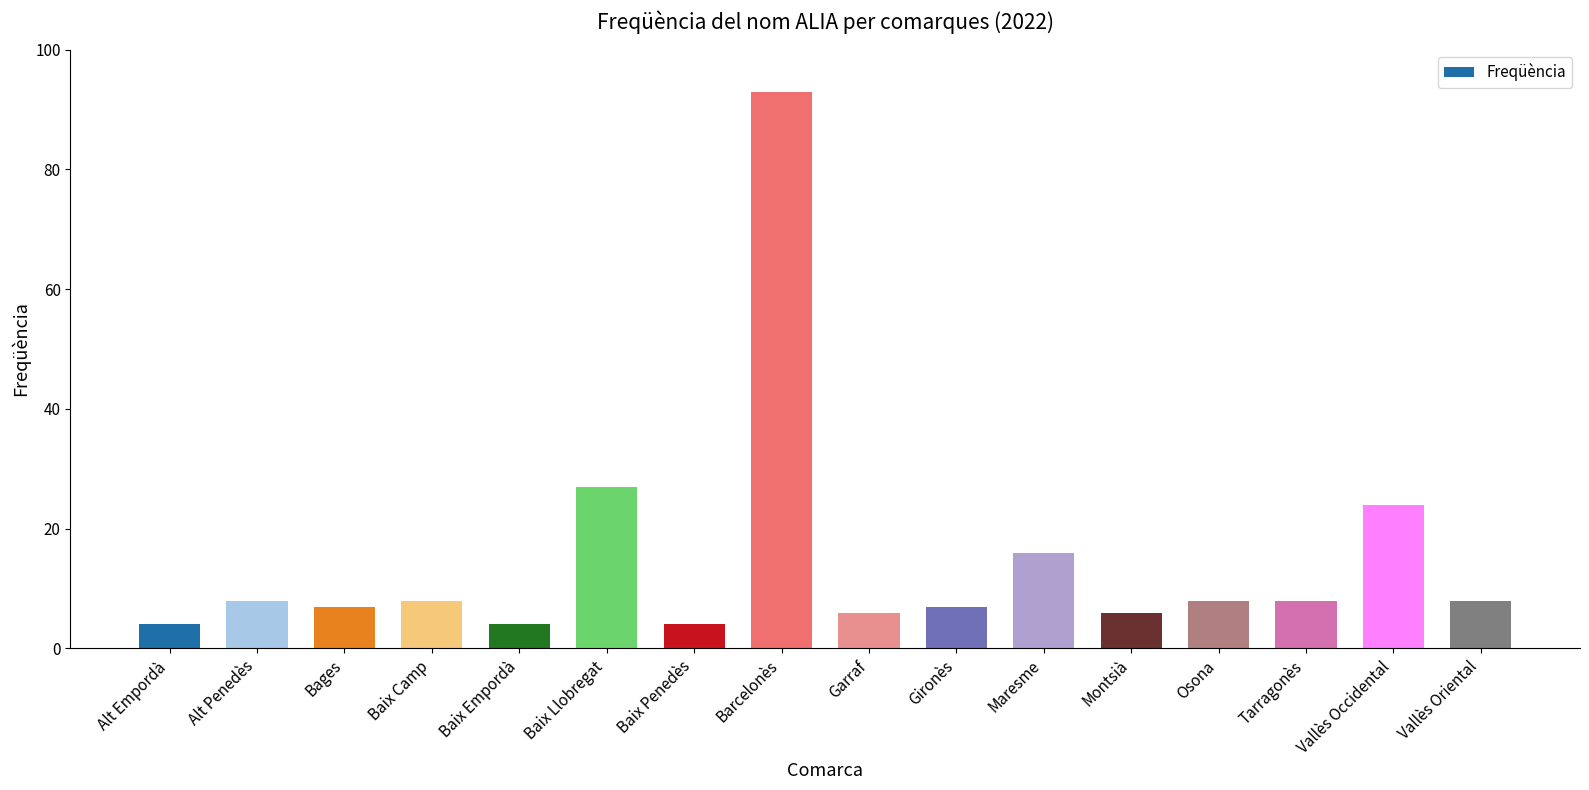

What is the difference between the maximum and minimum values?

89